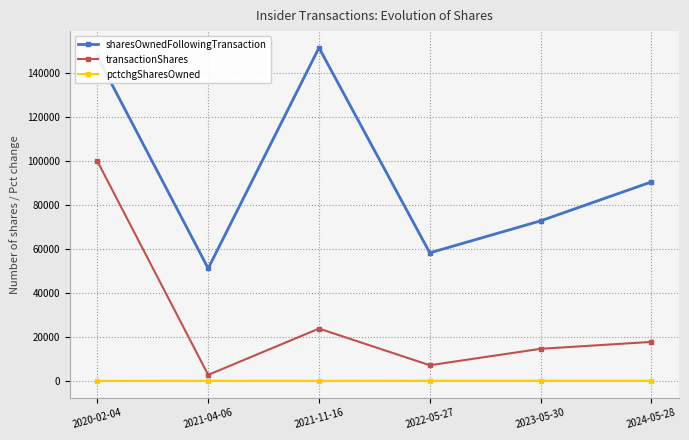

Which series has the largest total across all categories?

sharesOwnedFollowingTransaction